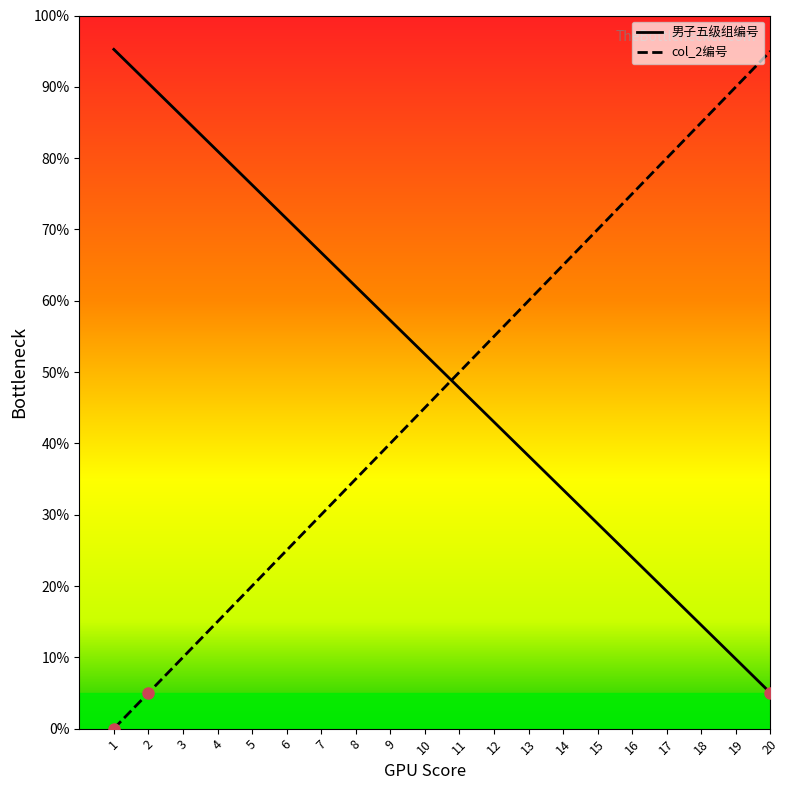

What is the difference between the maximum and minimum values in the col_2编号 series?

95.0